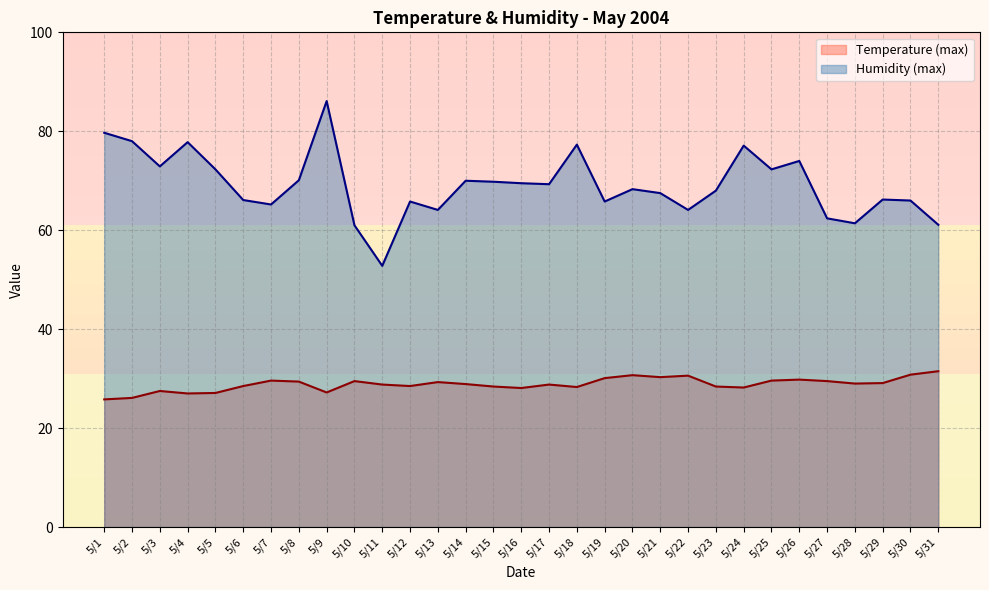

At which category is the sum across all series the highest?

5/9